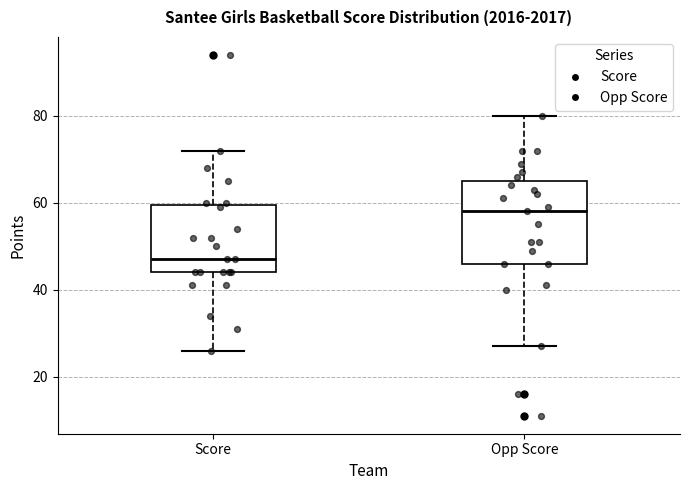

Which box is the tallest, from its lower edge to its upper edge?

Opp Score